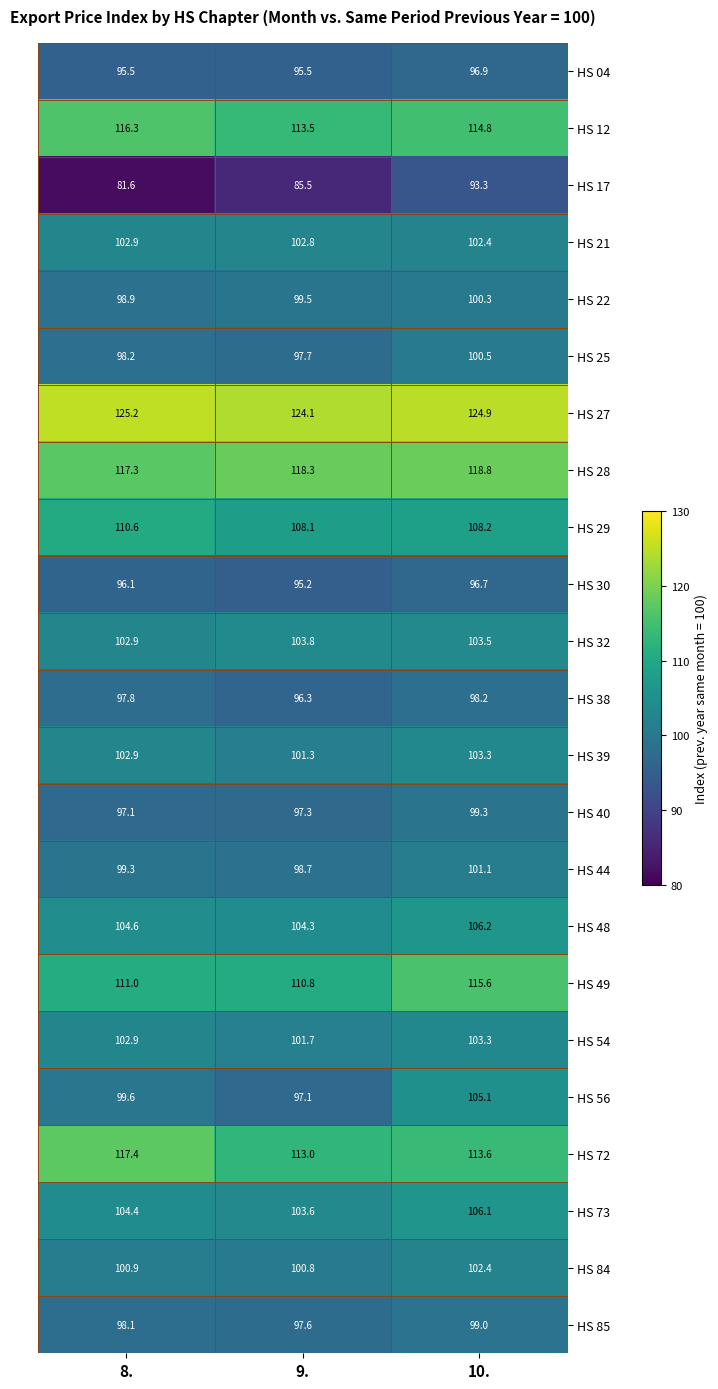

Which series changed the most between 8. and 10.?

HS 17